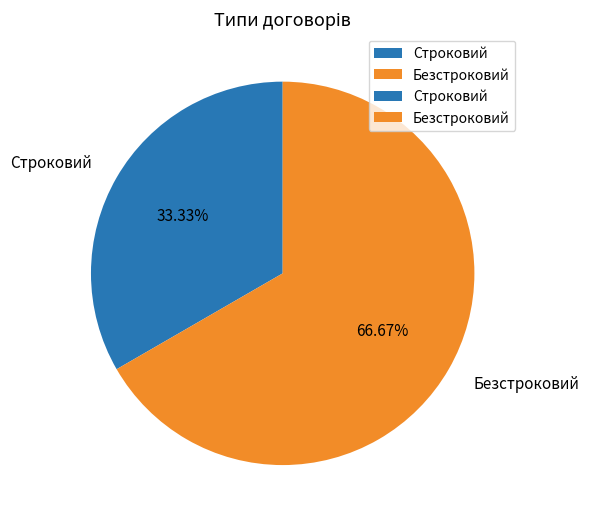

Approximately how many times larger is the value at Строковий compared to Безстроковий?

0.5